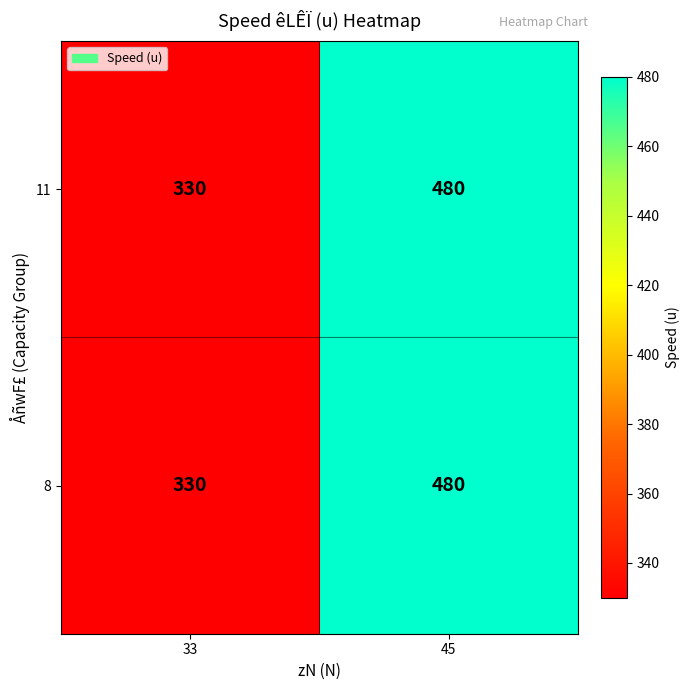

What is the minimum value shown in the chart?

330